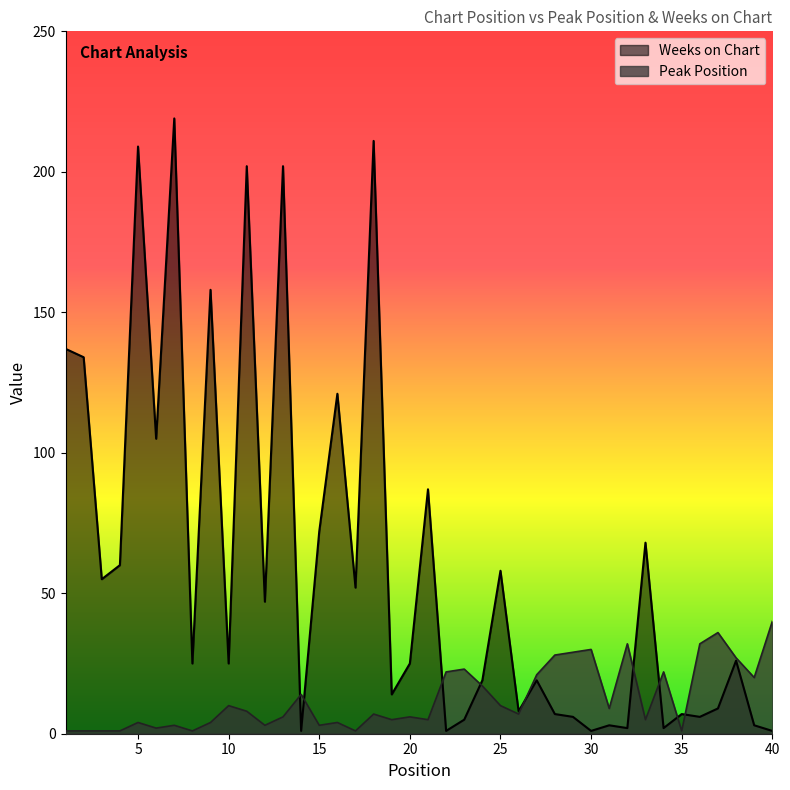

At which label does Peak Position reach its minimum?

1